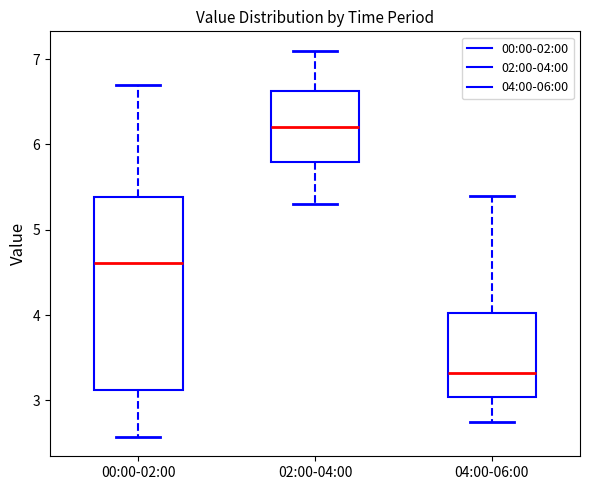

Which box is the tallest, from its lower edge to its upper edge?

00:00-02:00